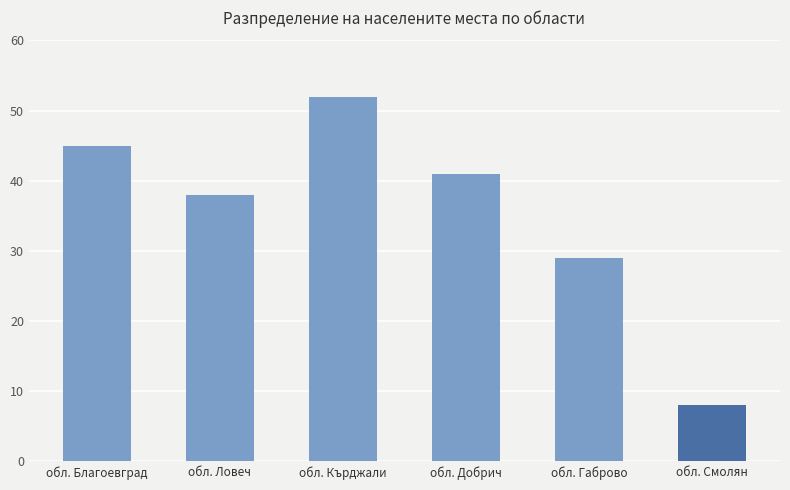

Which has a higher value, обл. Добрич or обл. Благоевград?

обл. Благоевград